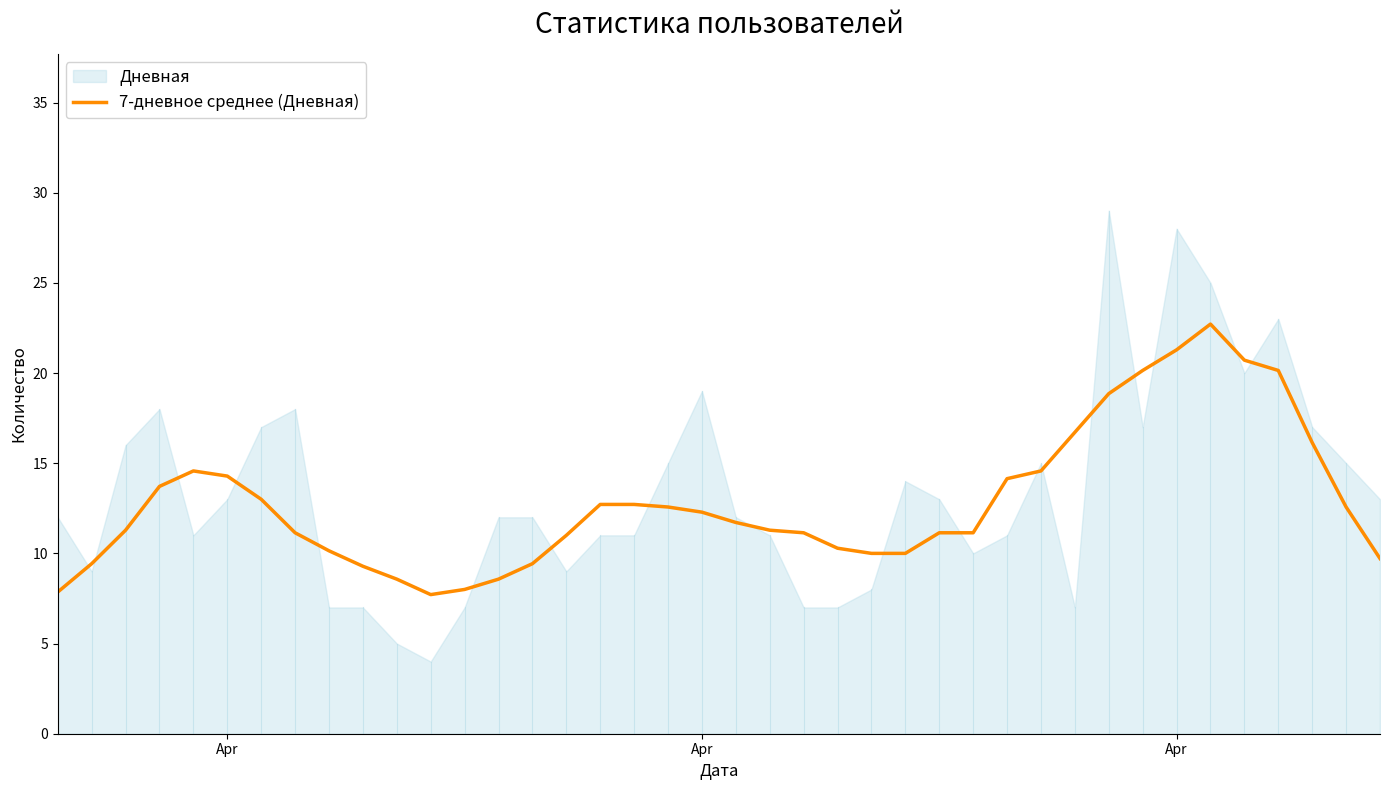

Is it true that the value at Apr is 17.6?

False